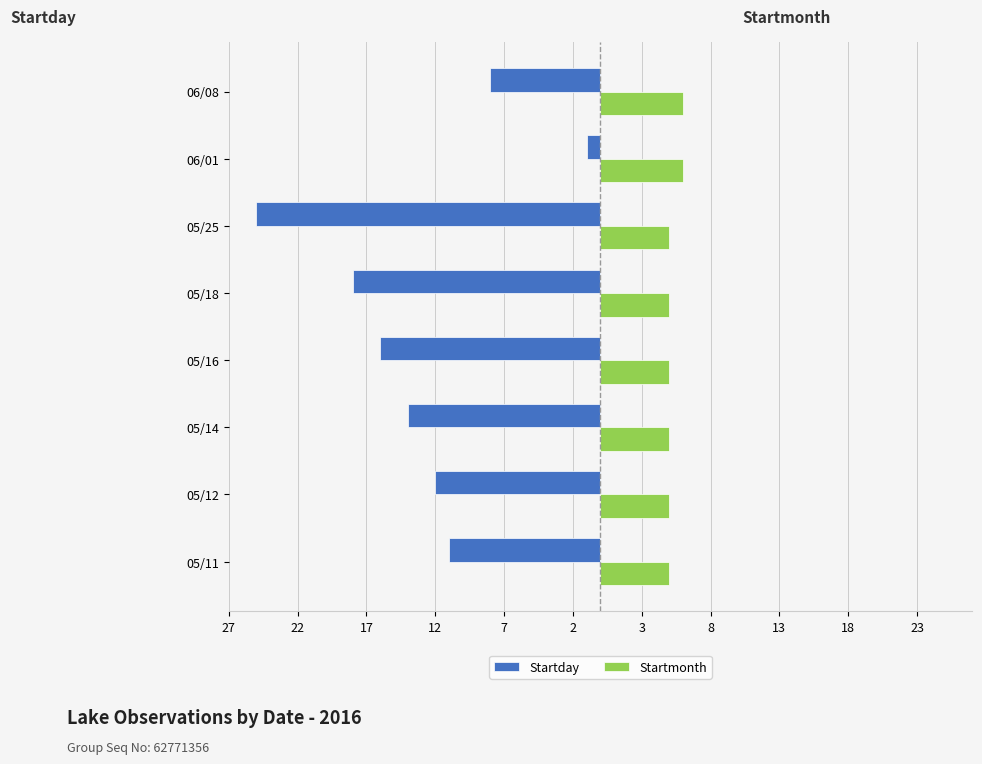

What are all the series names shown in the legend?

Startday, Startmonth